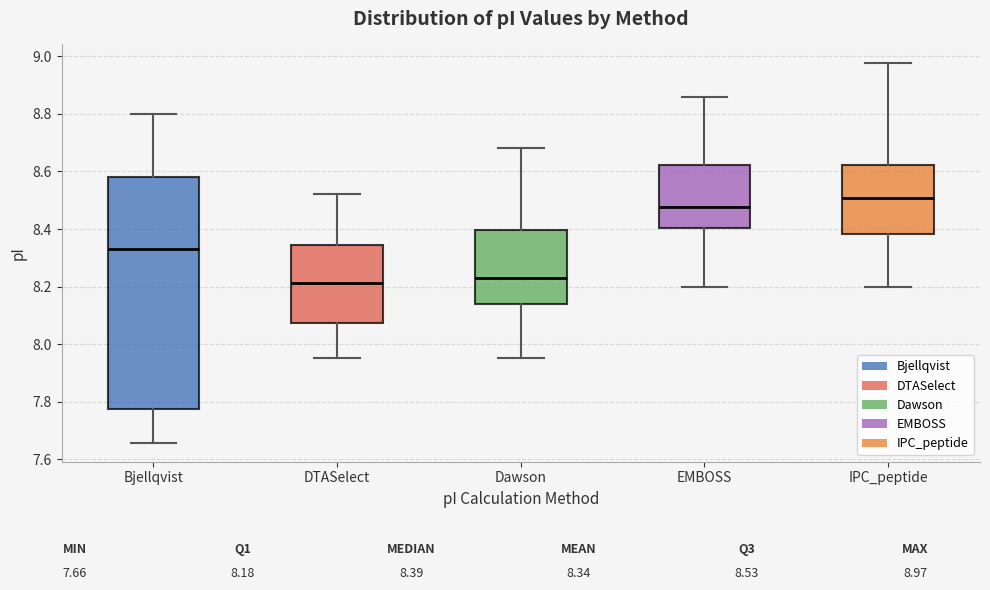

Where does the lower whisker of the box for EMBOSS end on the y-axis? The values are not printed on the chart, so give them approximately, as read against the axis.

8.20